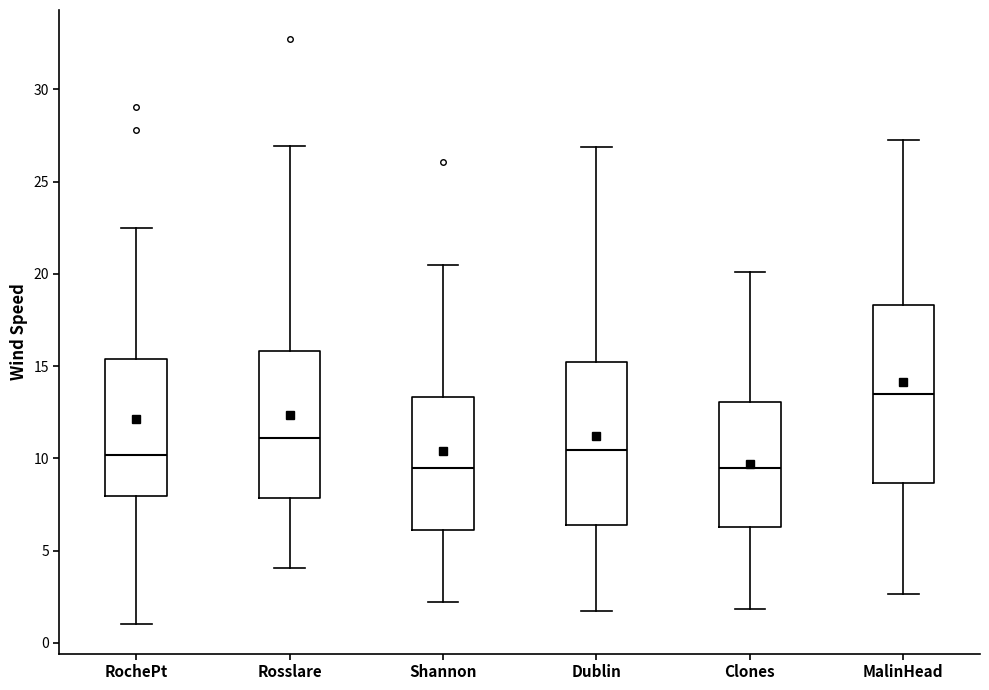

Reading left to right, transcribe this box plot: for each box, give where its median line is, the range the box spans, and where its two whiskers end, as read against the y-axis. The values are not printed on the chart, so give them approximately, as read against the axis.

RochePt: median 10.0, box 8.0 to 15.5, whiskers 1.0 to 22.5
Rosslare: median 11.0, box 8.0 to 16.0, whiskers 4.0 to 27.0
Shannon: median 9.5, box 6.0 to 13.5, whiskers 2.0 to 20.5
Dublin: median 10.5, box 6.5 to 15.0, whiskers 1.5 to 27.0
Clones: median 9.5, box 6.5 to 13.0, whiskers 2.0 to 20.0
MalinHead: median 13.5, box 8.5 to 18.5, whiskers 2.5 to 27.5